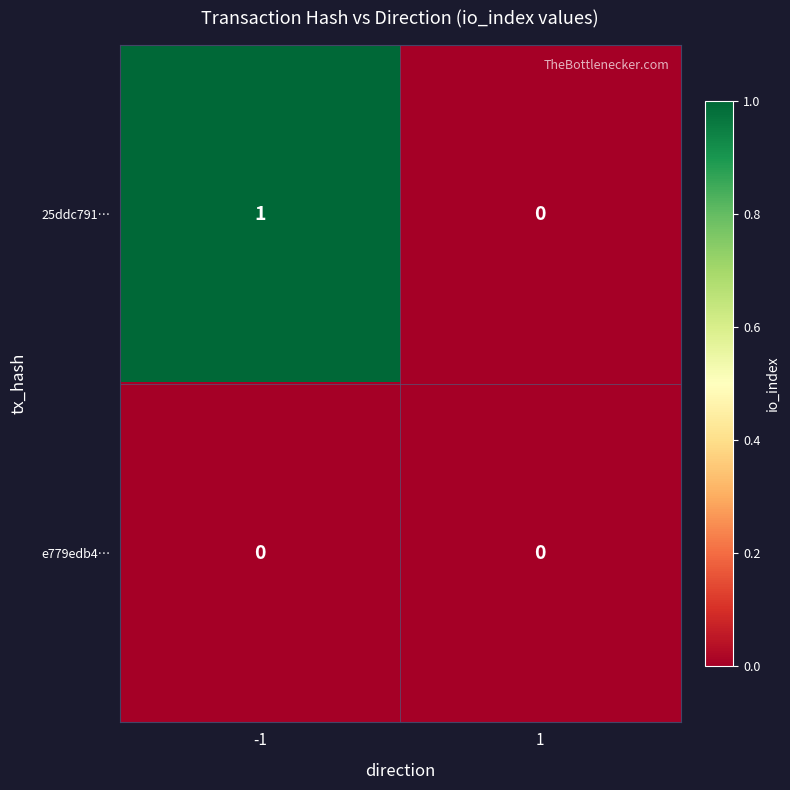

Which series has the largest total across all categories?

25ddc791…